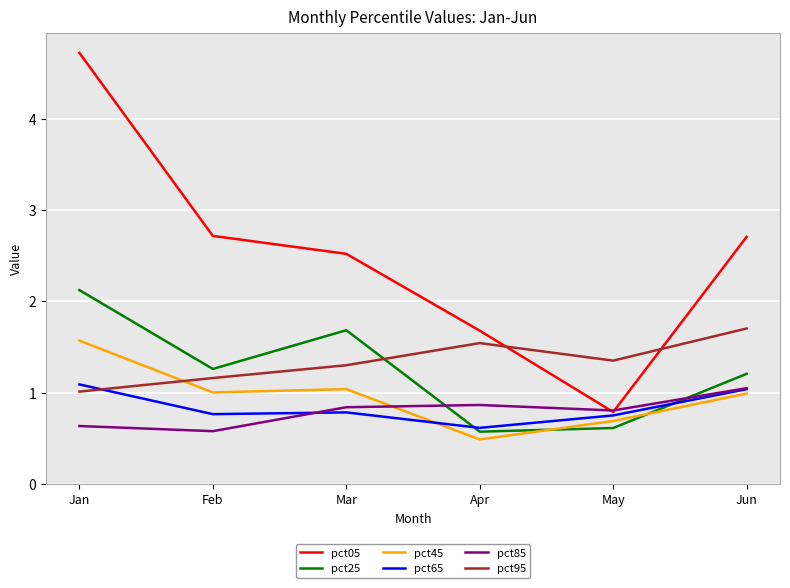

Is it true that pct45 equals 0.7 at May?

True